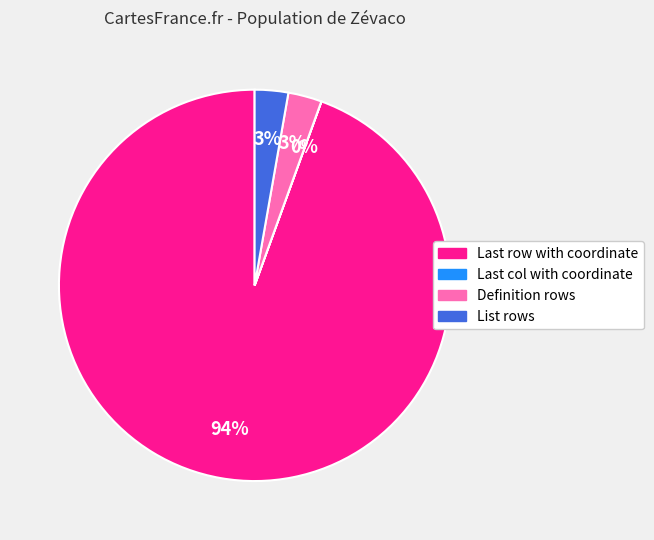

The List rows slice represents 3% of the pie. True or false?

True